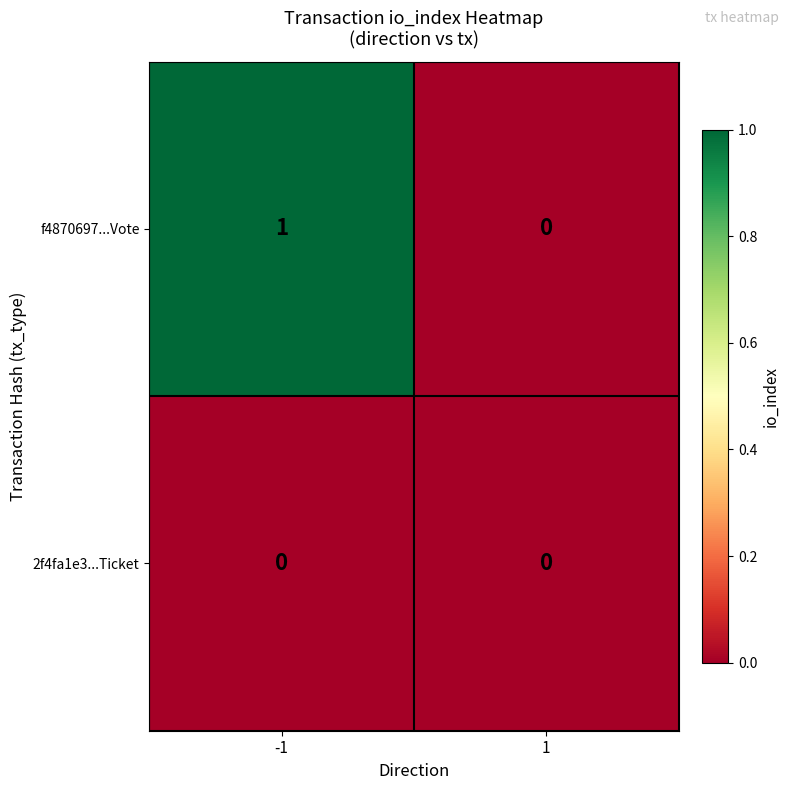

Is the value of 2f4fa1e3...Ticket at -1 greater than the value of f4870697...Vote at -1?

No